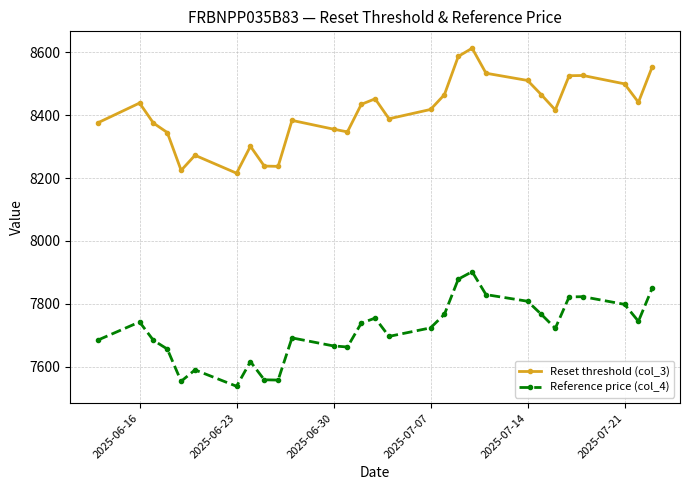

What is the sum of all Reference price (col_4) values?

223822.6